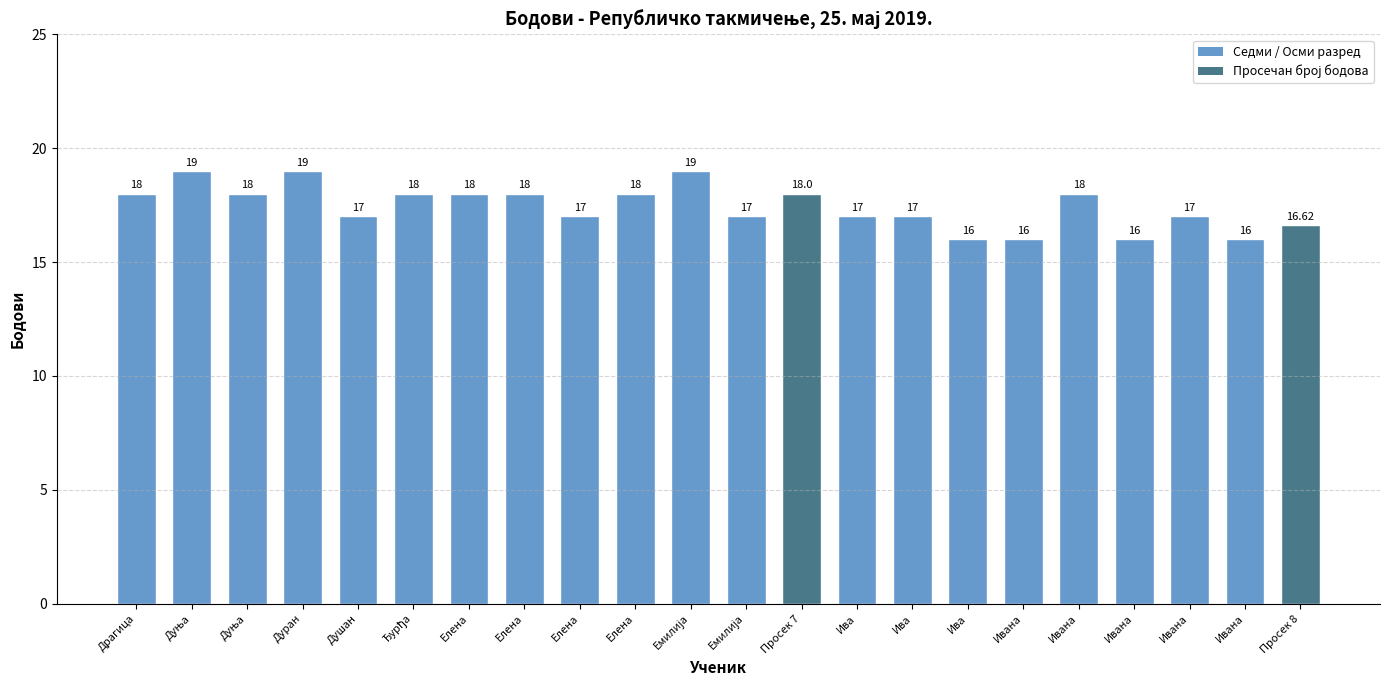

How many data points does each series have?

22